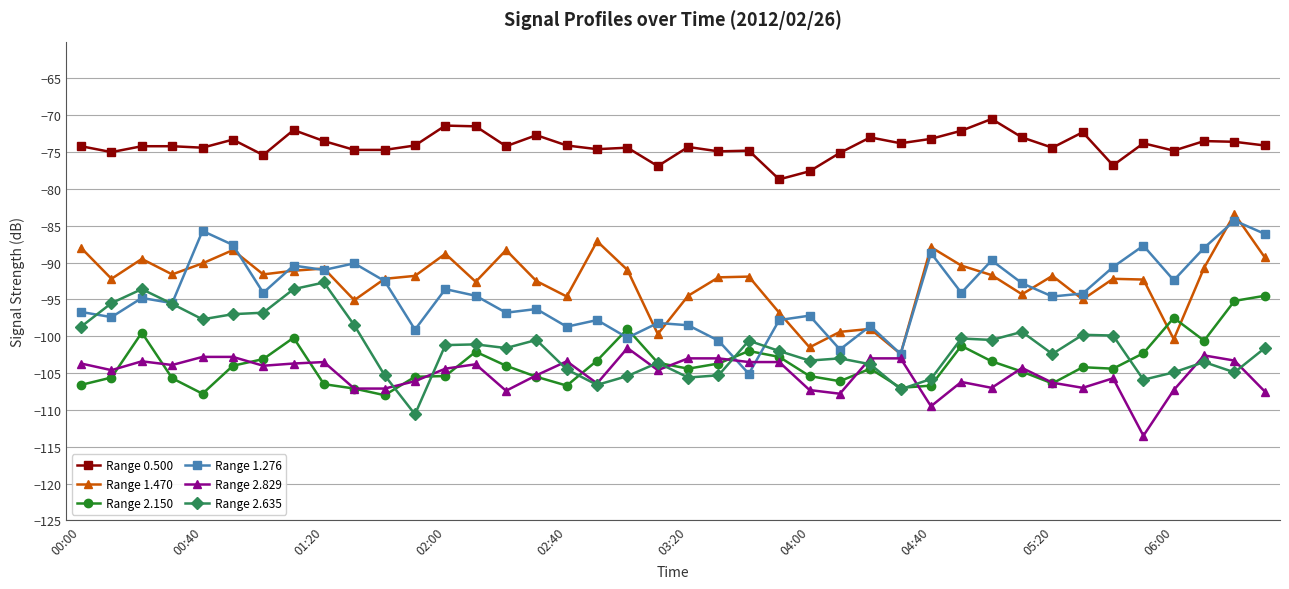

Which series has the largest total across all categories?

Range 0.500